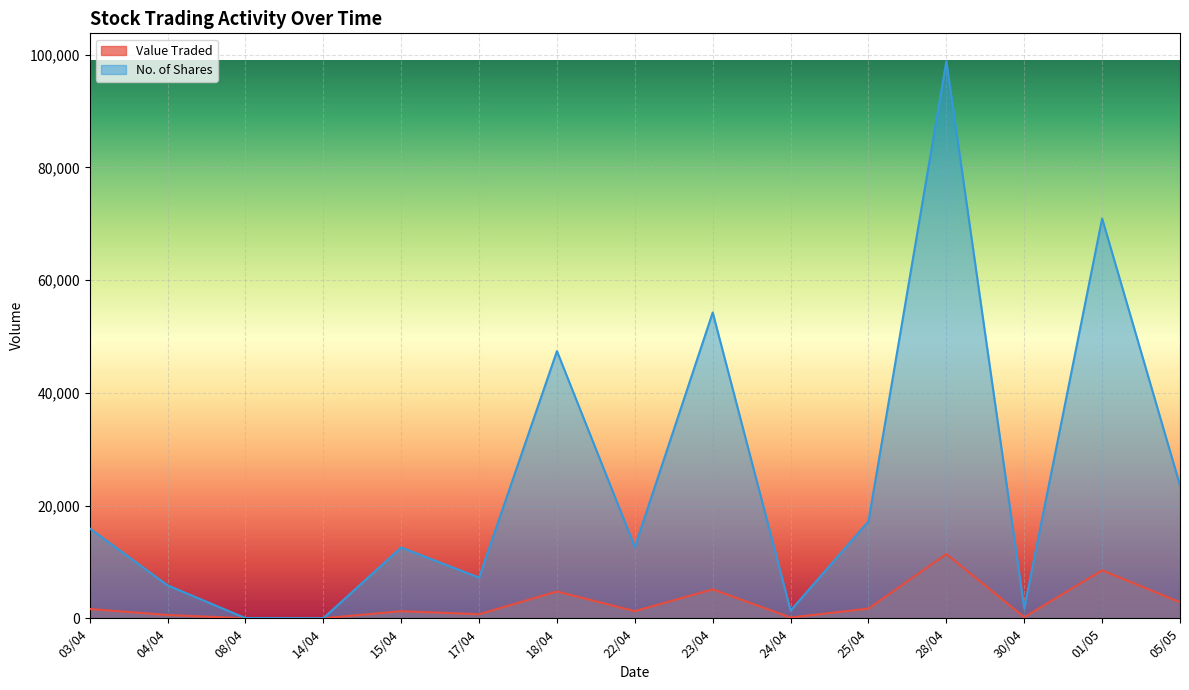

At how many categories does at least one series exceed 19931?

5